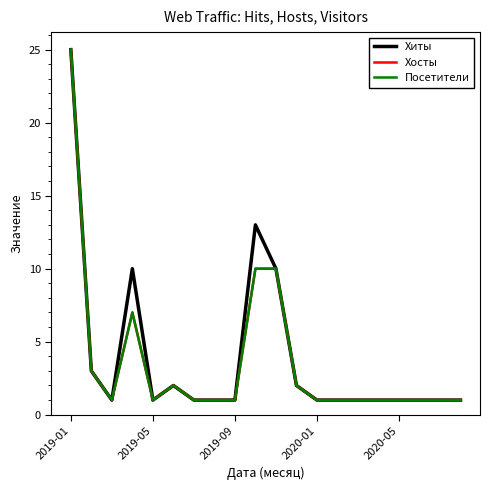

Does the chart have visible grid lines?

No